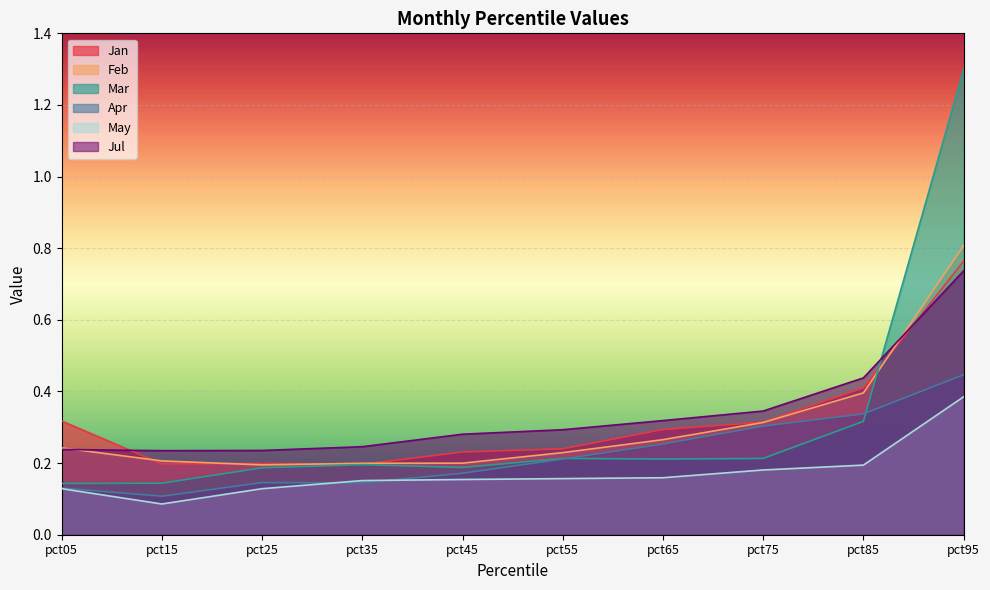

Which series has the widest spread of values?

Mar